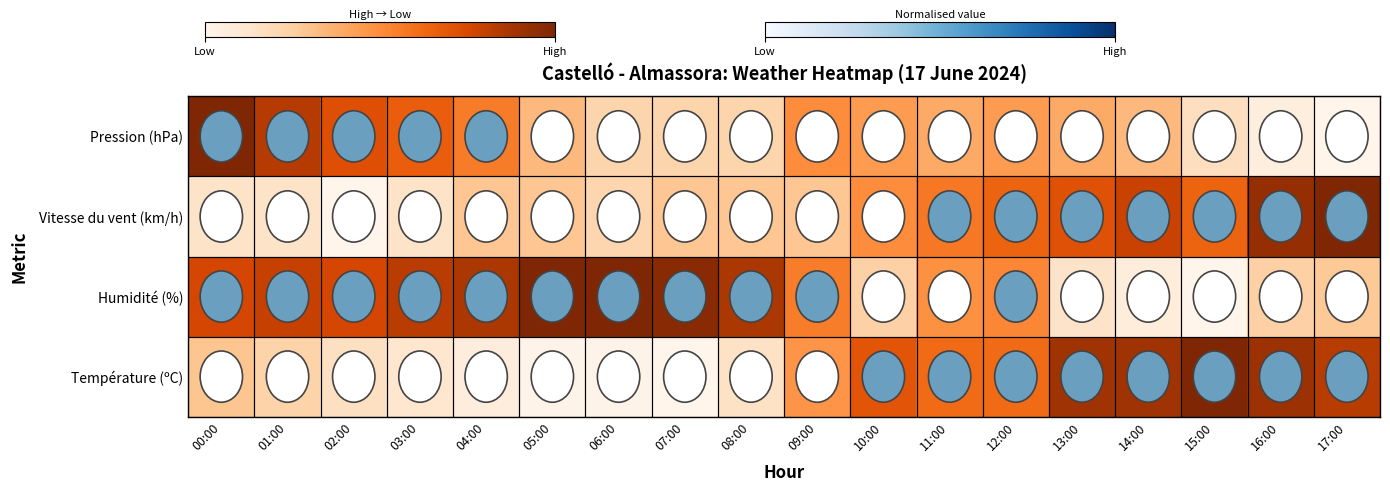

Between 00:00 and 10:00, which series saw the biggest shift?

Pression (hPa)